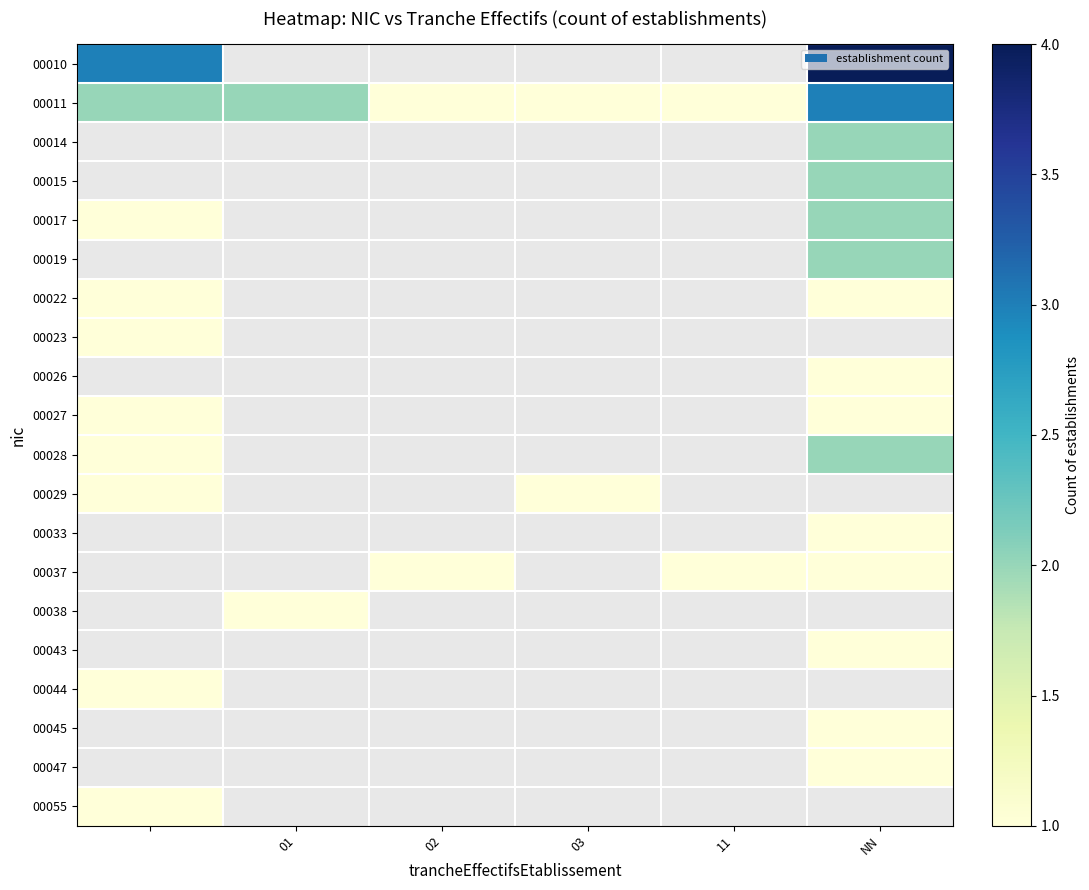

Which category has the lowest value in the 00011 series?

02